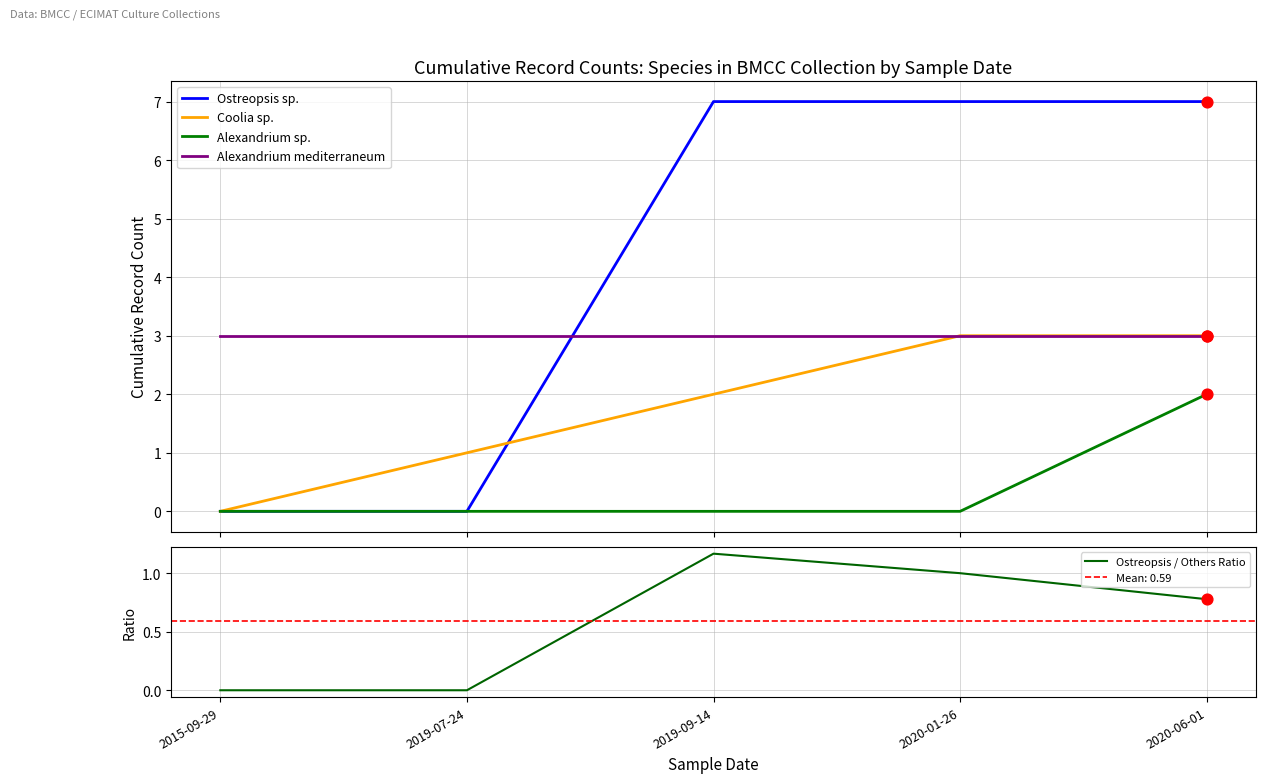

Which series contains the highest Y value?

Ostreopsis sp.